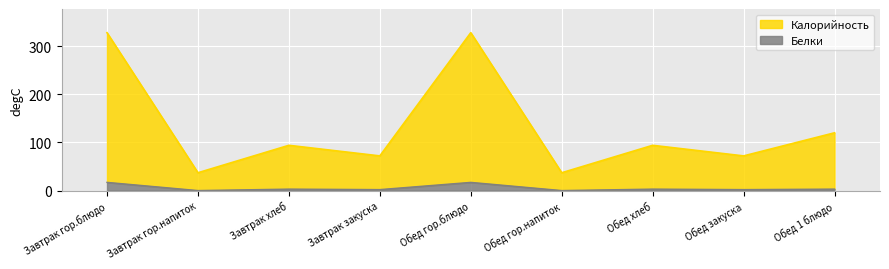

How many series are shown in this chart?

2